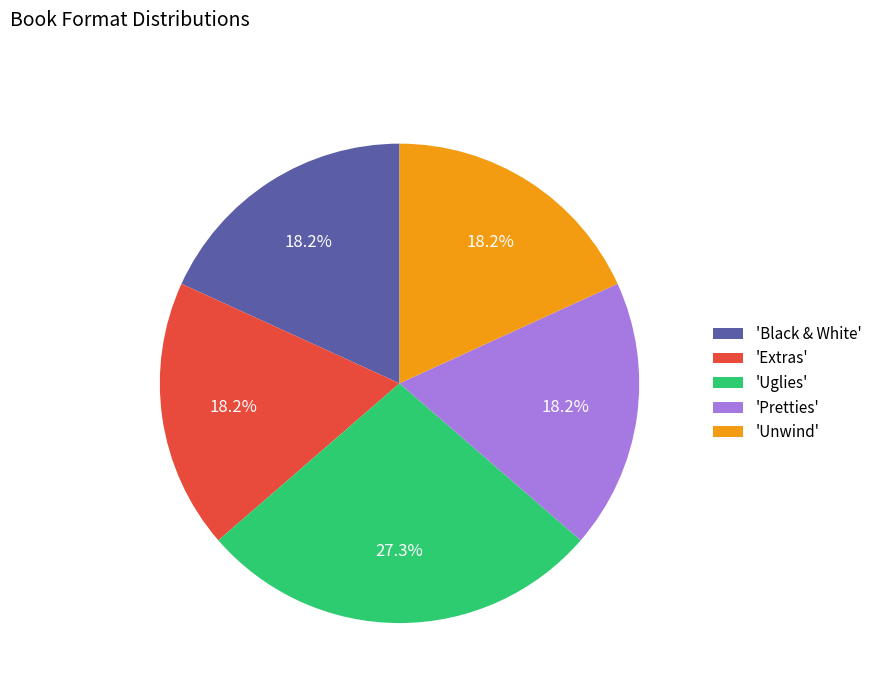

How many segments does this pie chart have?

5